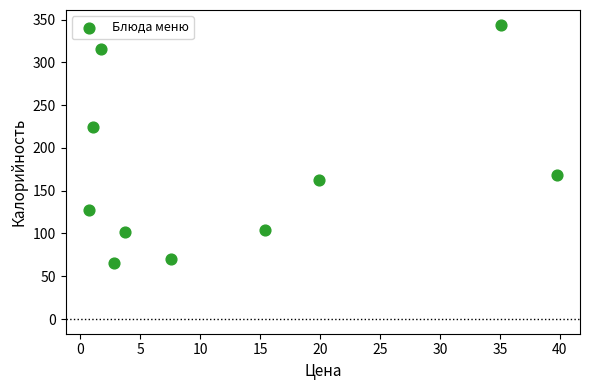

What is the range of Y values (max minus min)?

279